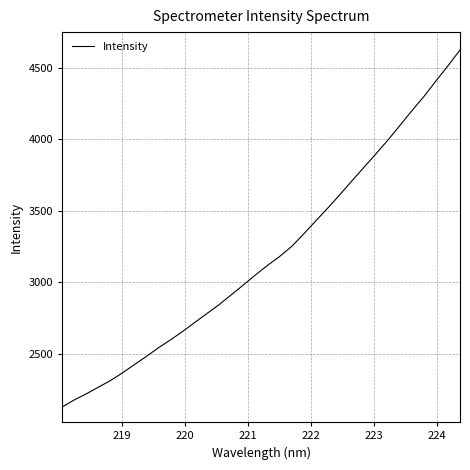

What is the greatest value displayed?

4622.8